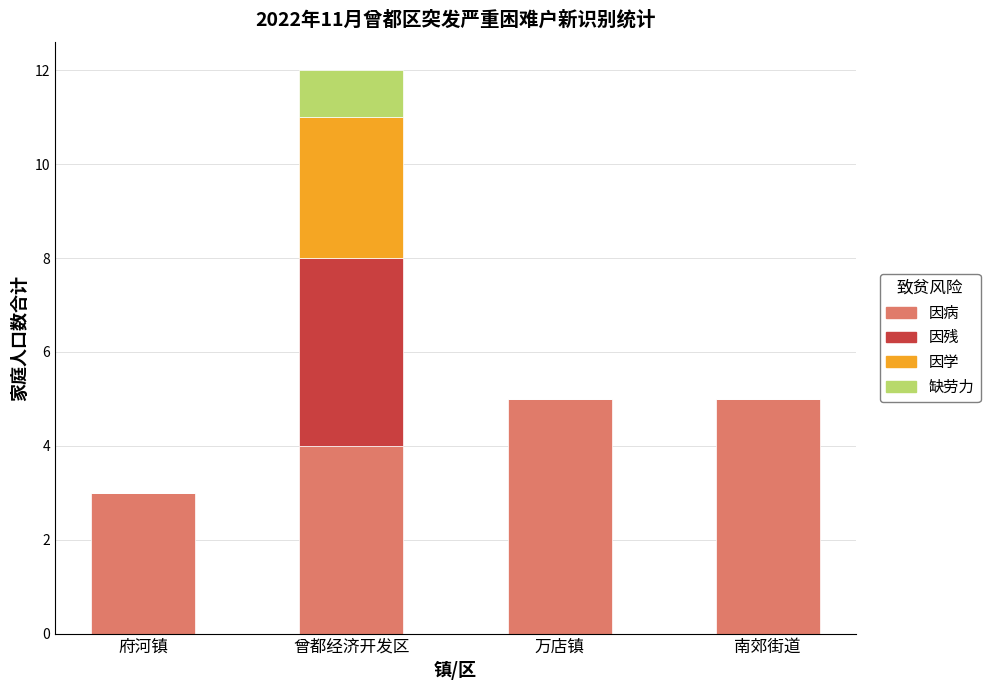

The 因病 series shows 2 at 府河镇. True or false?

False